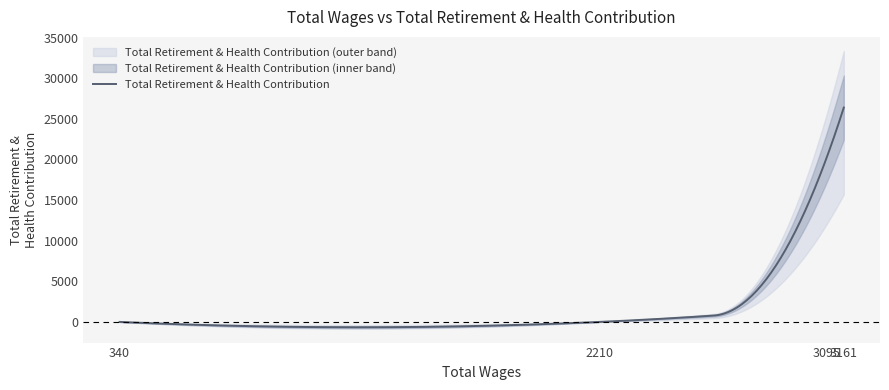

Reading right to left, list all the values displayed in this chart.

3161=26377	3095=20281	2210=0	340=0